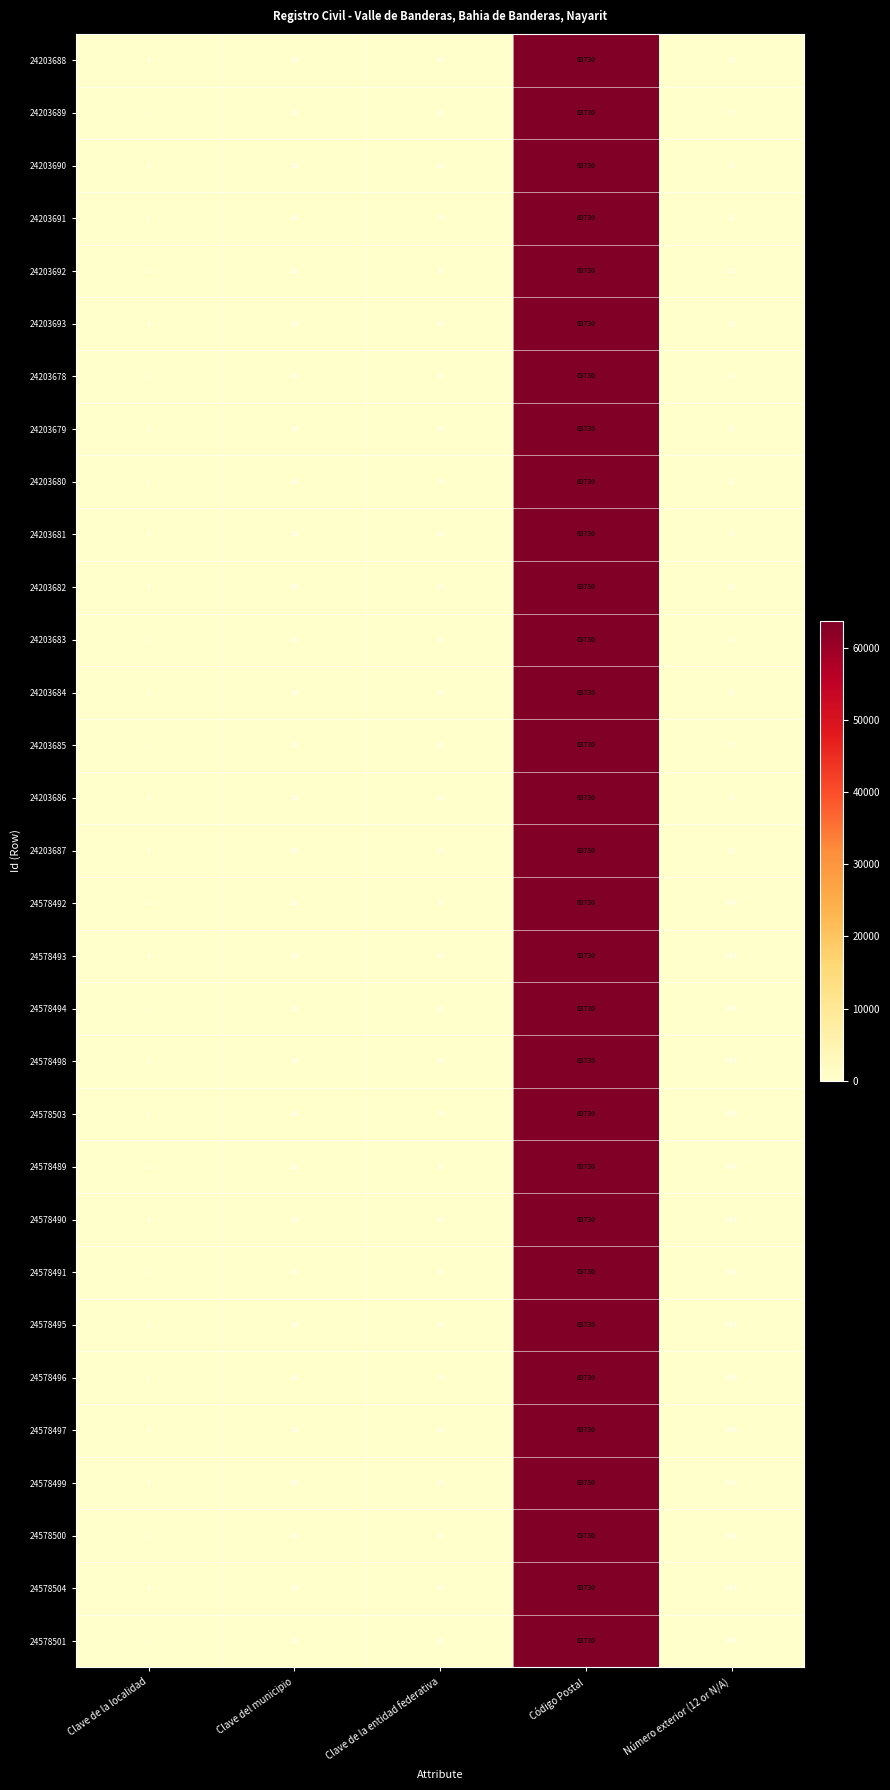

Is the value of 24578494 at Clave de la localidad greater than the value of 24578499 at Clave de la entidad federativa?

No